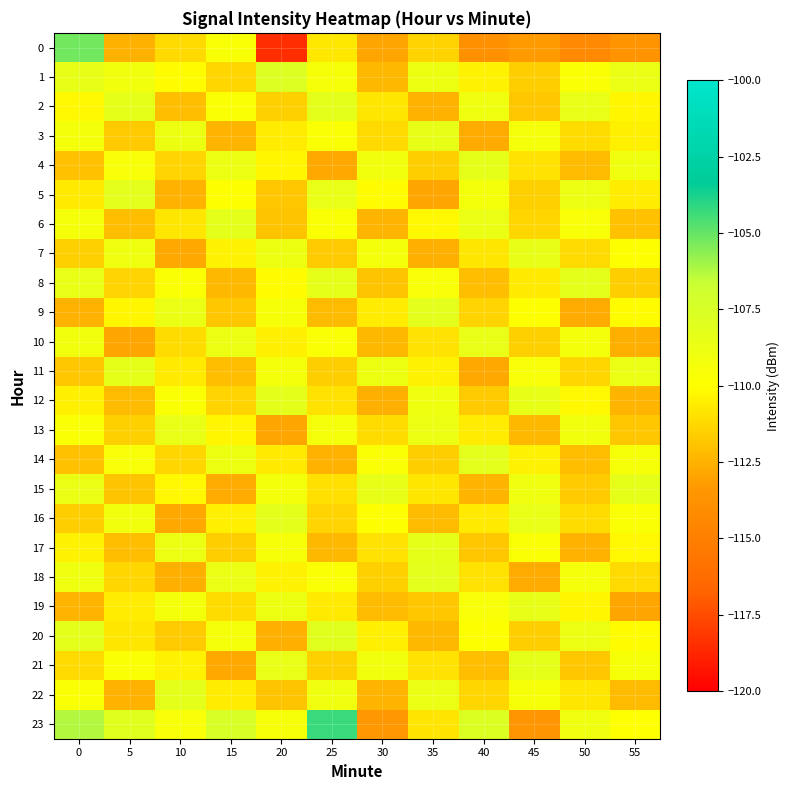

What is the difference between the highest and lowest values at 25?

8.5